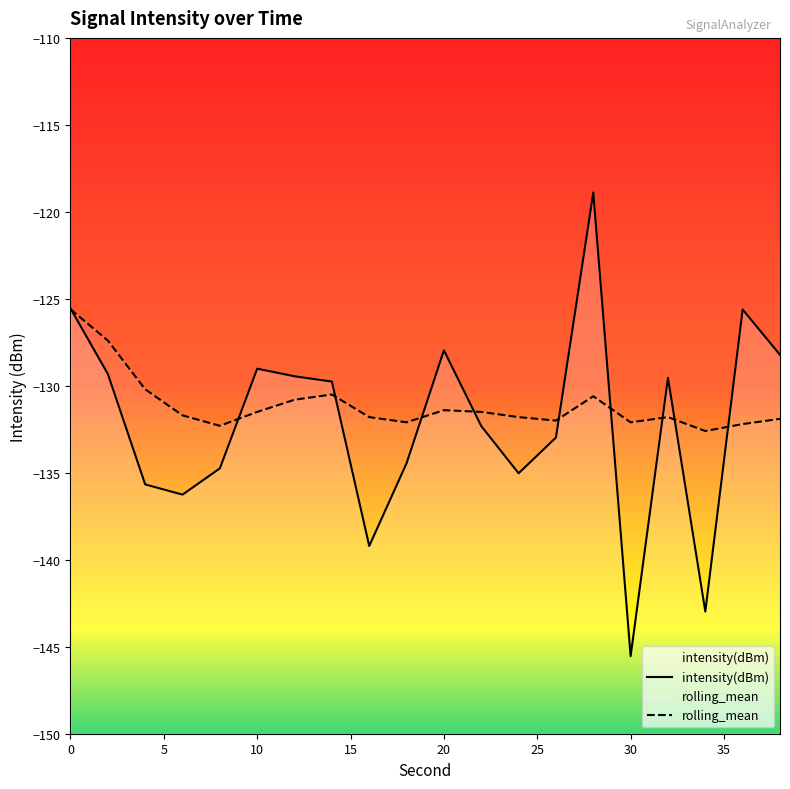

What is the difference between the highest and lowest values at 10?

2.5